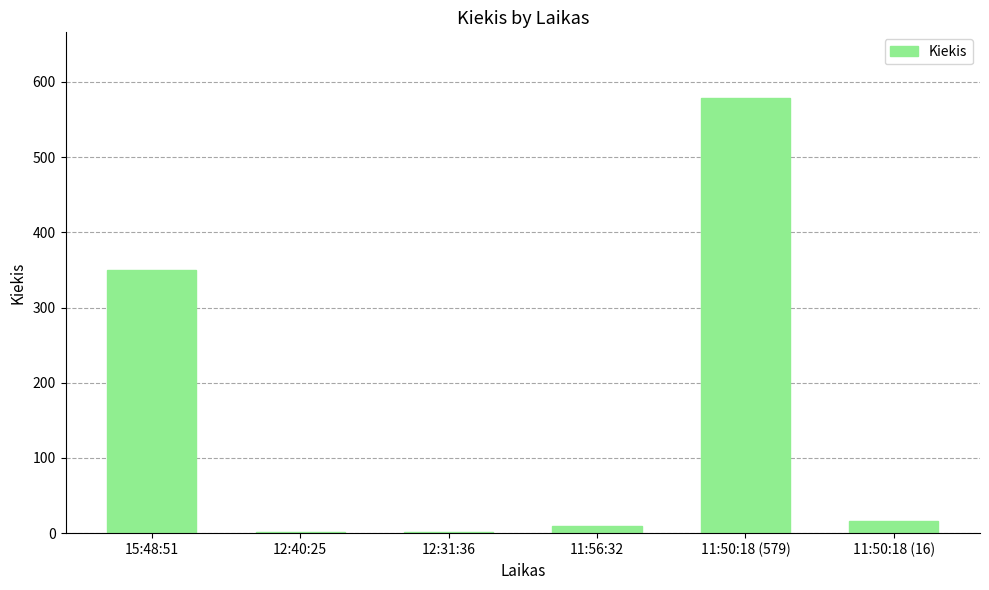

What is the label of the 6th bar from the left?

11:50:18 (16)